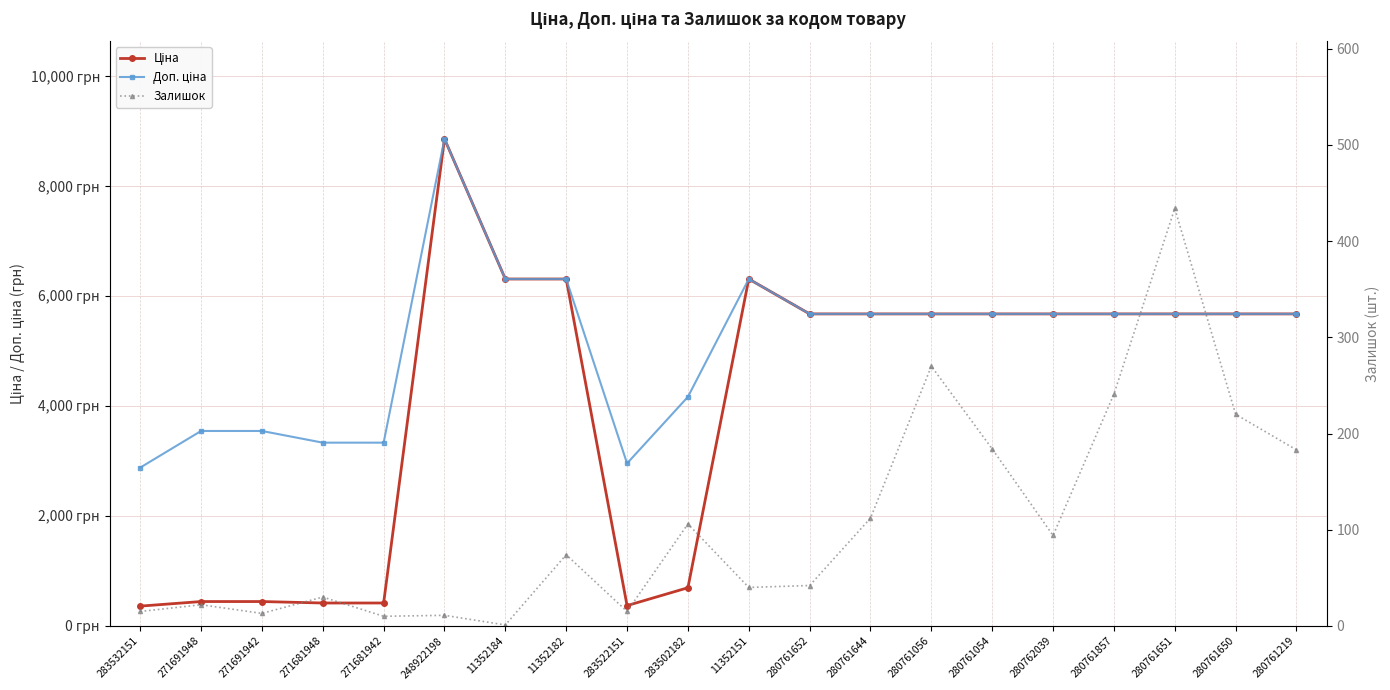

True or false: Доп. ціна and Ціна intersect in this chart.

False